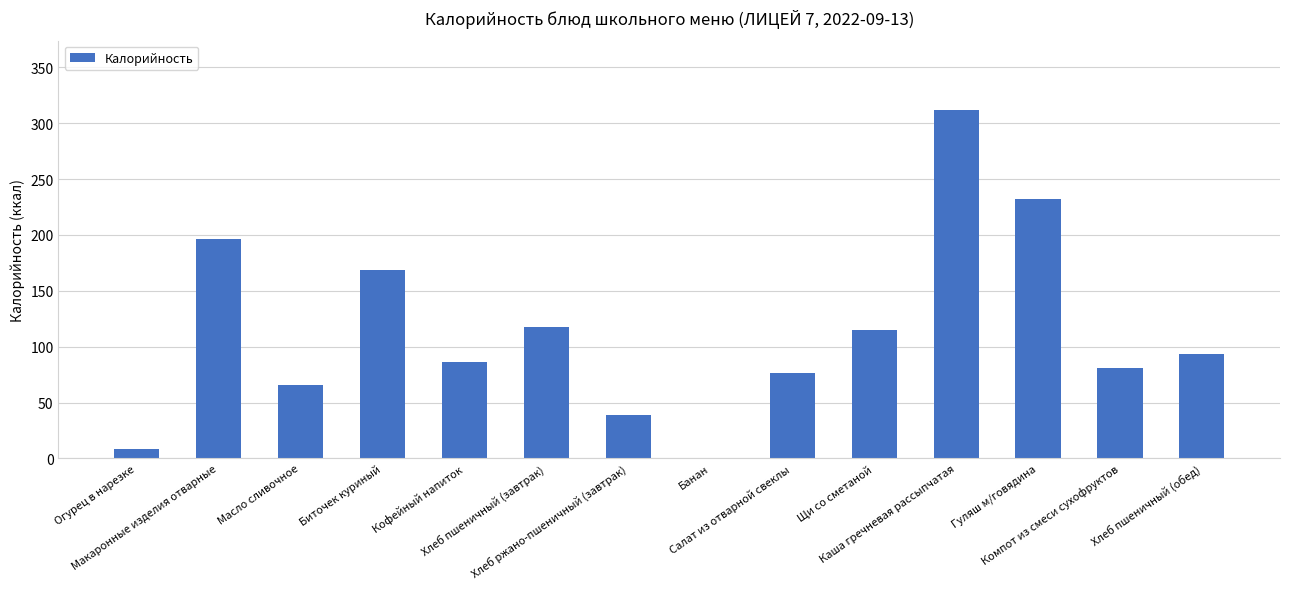

Count the number of data series in this chart.

1